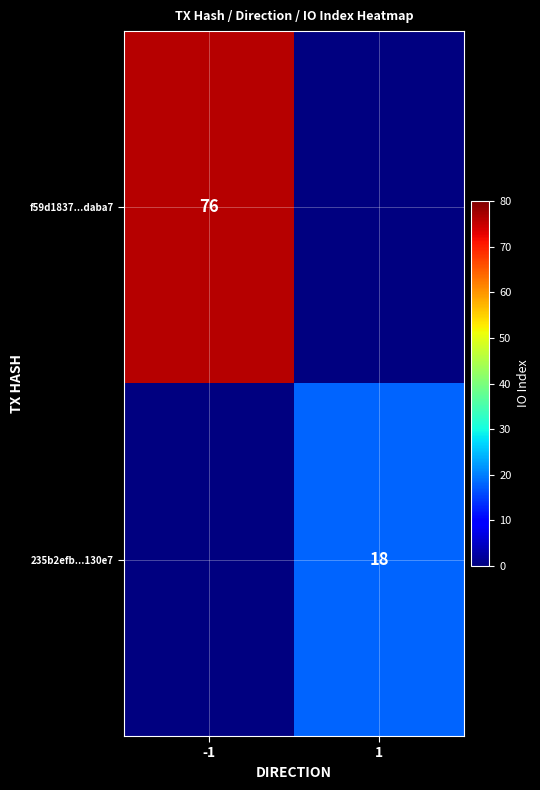

How many categories are shown in the chart?

2